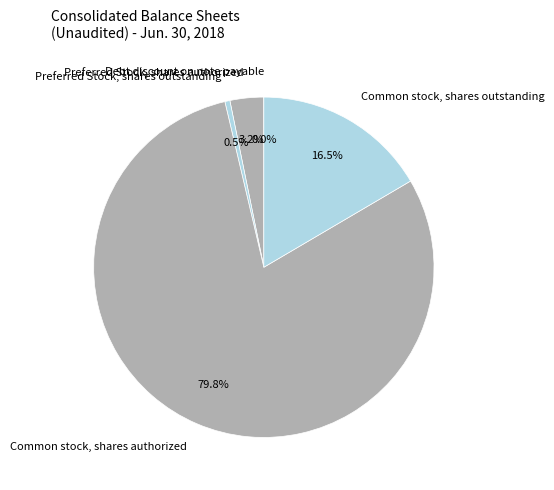

Does Preferred Stock, shares authorized represent more than half of the total?

No